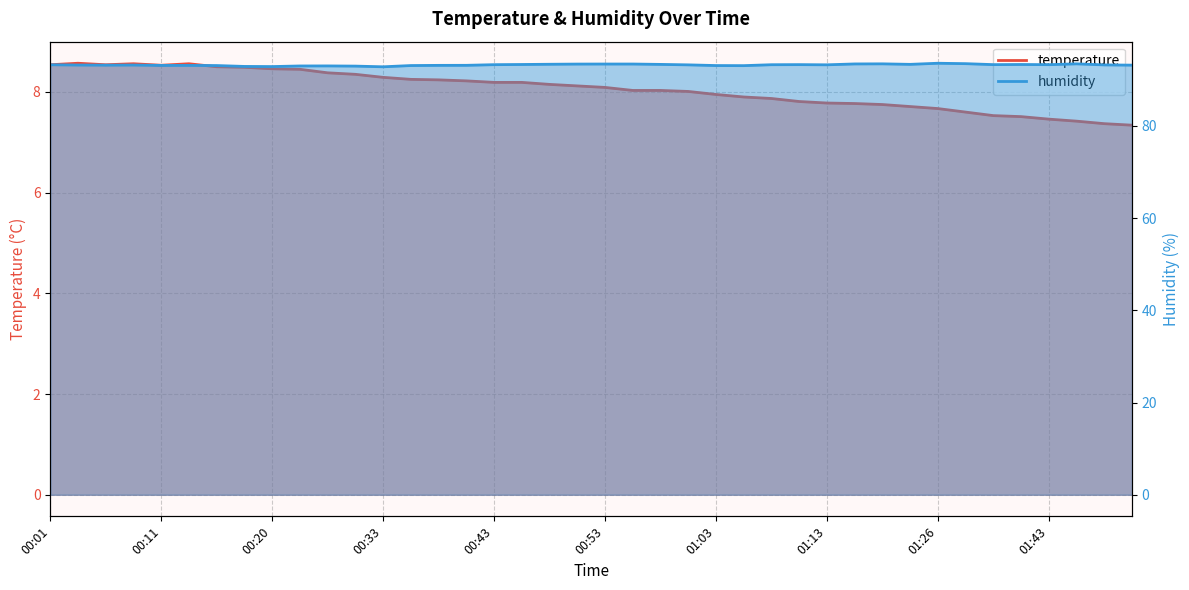

What is the value of the humidity point at the 25th from the left?

93.1